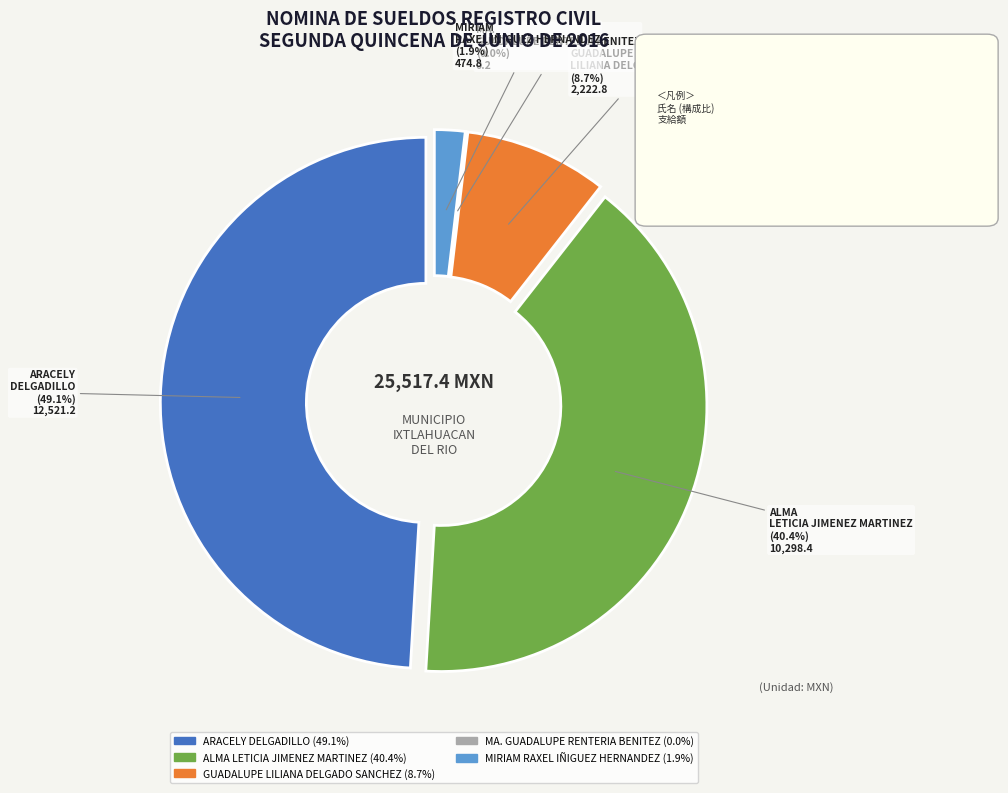

How many segments does this pie chart have?

5